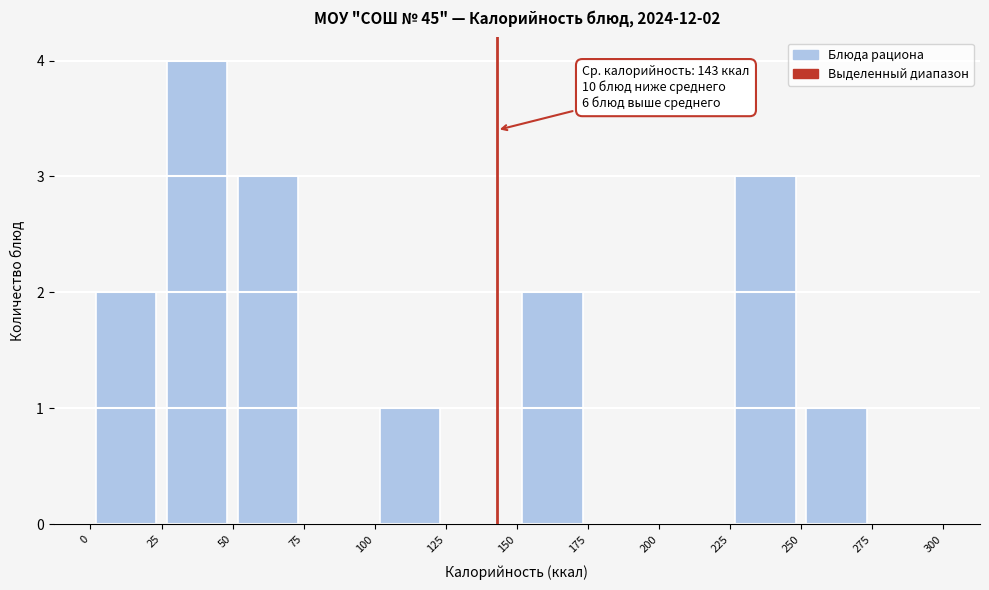

Over which range of the x-axis is the bar tallest?

25 to 50